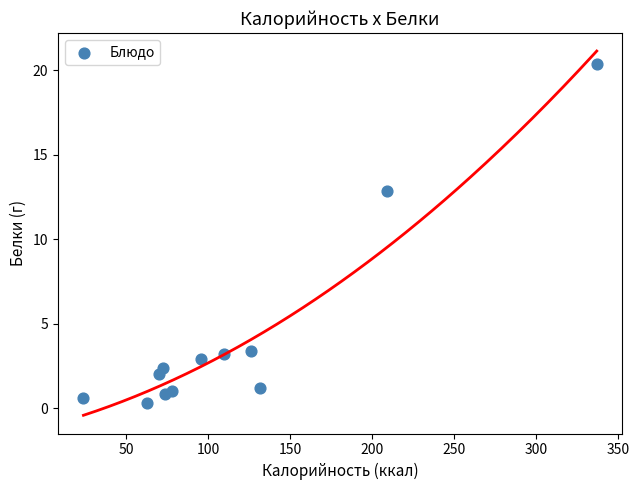

What is the average Y value?

4.3